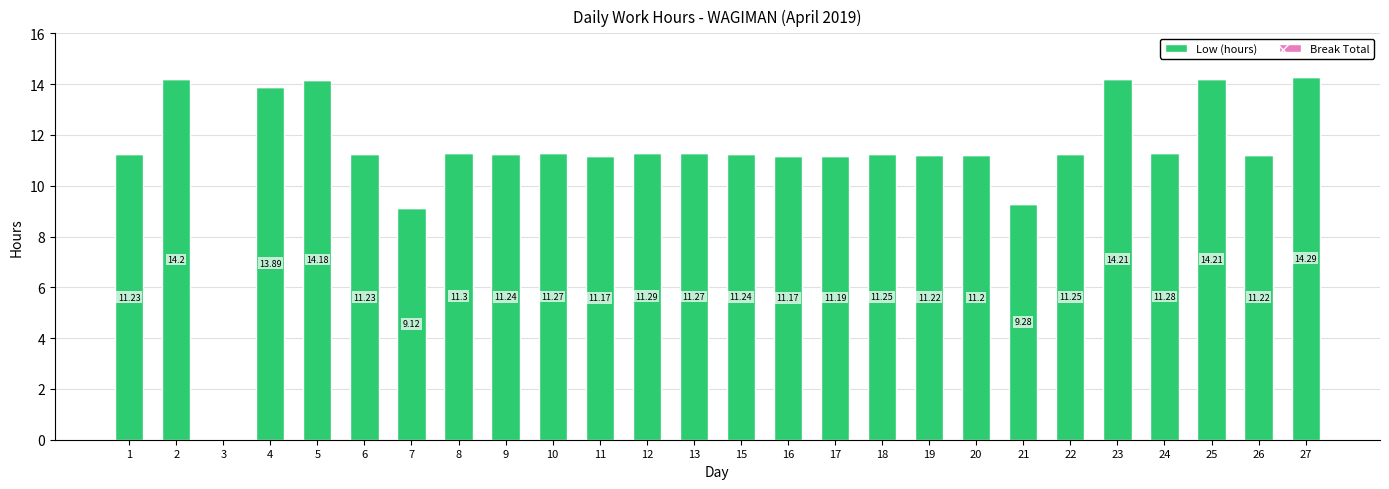

What is the change in value from 3 to 19?

+11.2